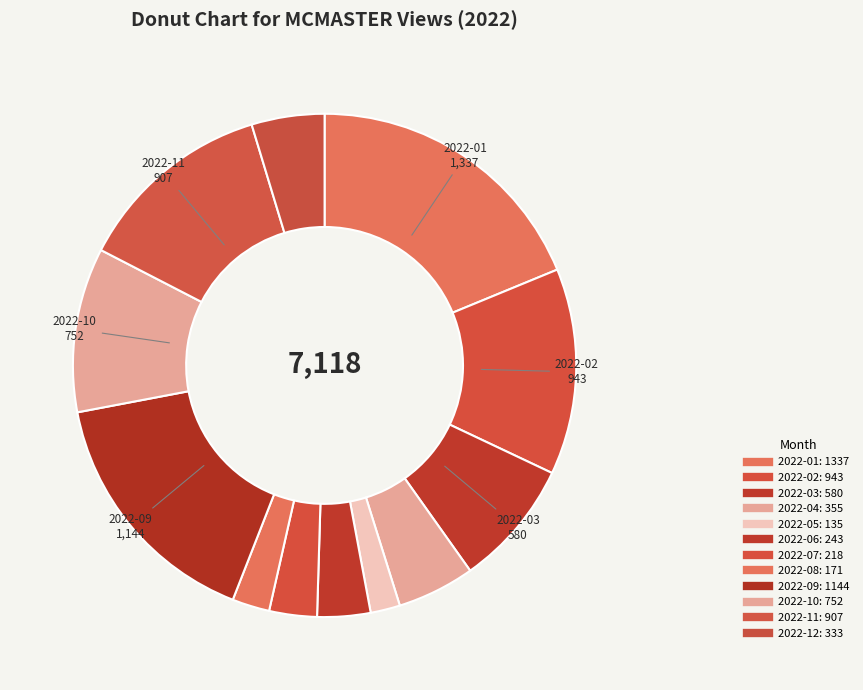

What is the ratio of the value at 2022-07 to the value at 2022-03?

0.4